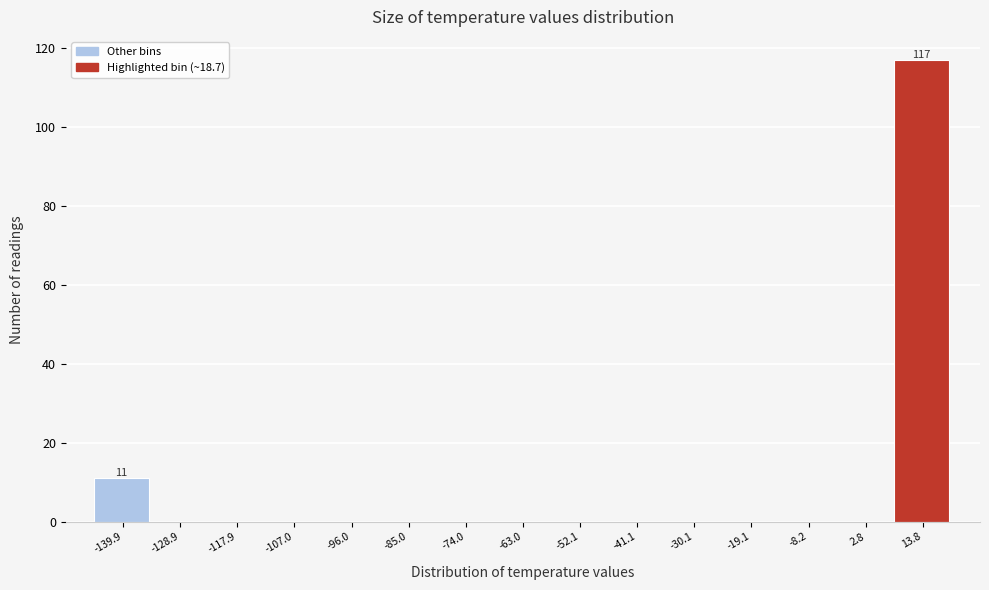

Which range on the x-axis has the tallest bar?

8 to 20